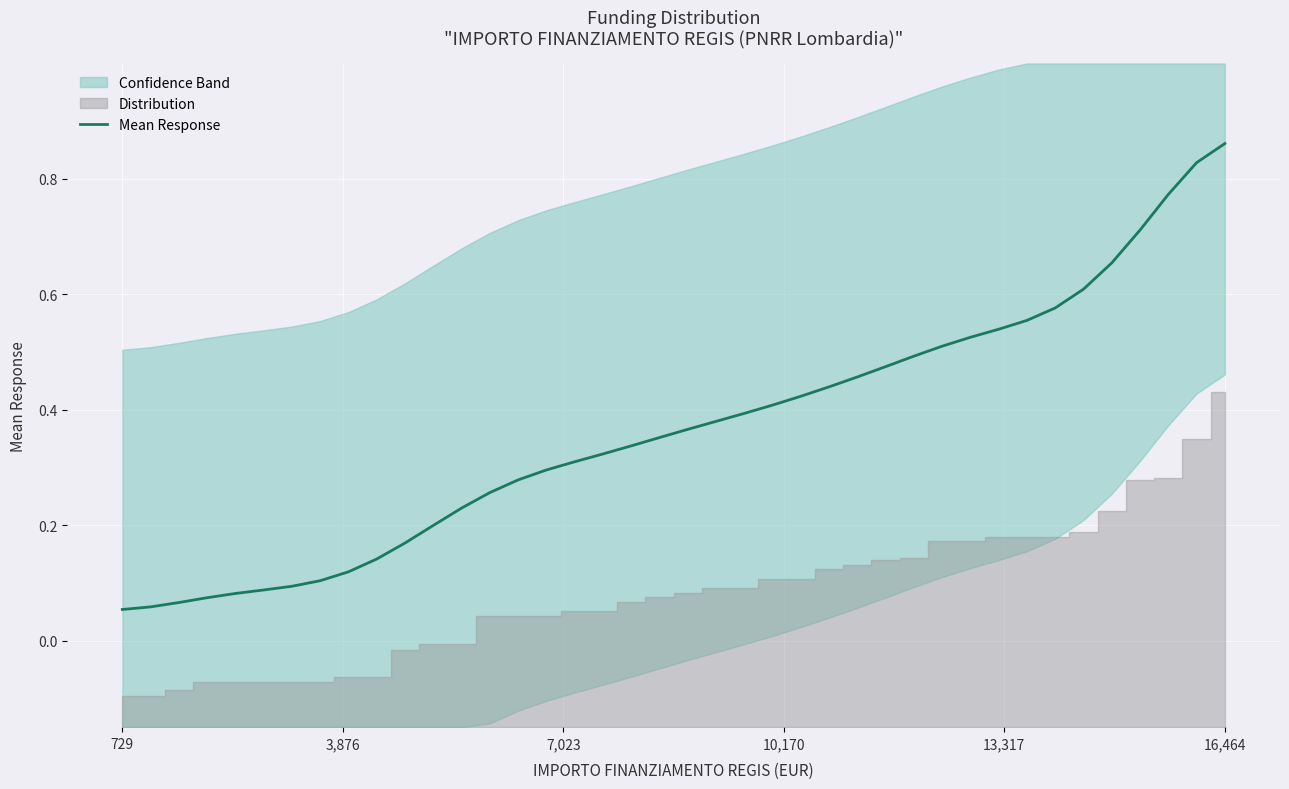

Which category has the highest value in the Mean Response series?

16,464